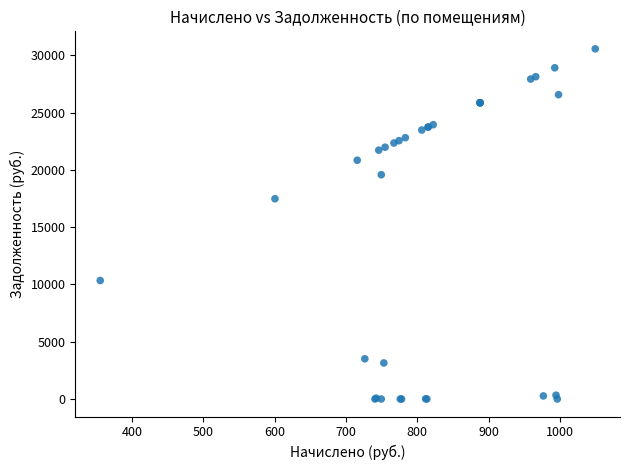

What Y value in the scatter plot is closest to 15279?

17477.2